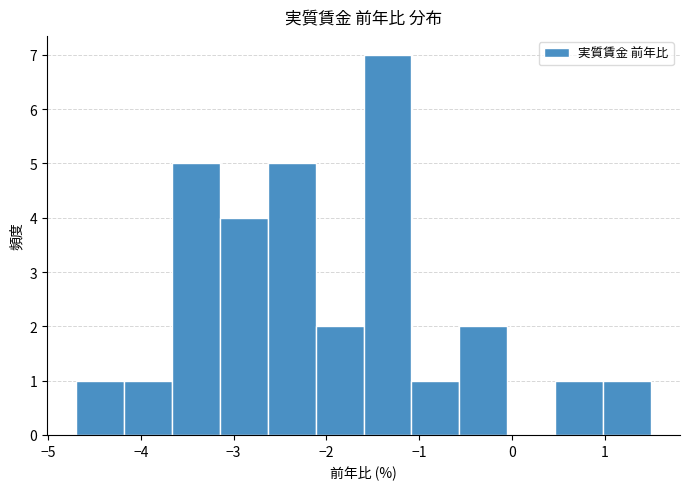

How tall is the bar that spans -2.1 to -1.6 on the x-axis? Neither the bar edges nor the heights are printed on the chart, so give them approximately, as read against the axes.

2